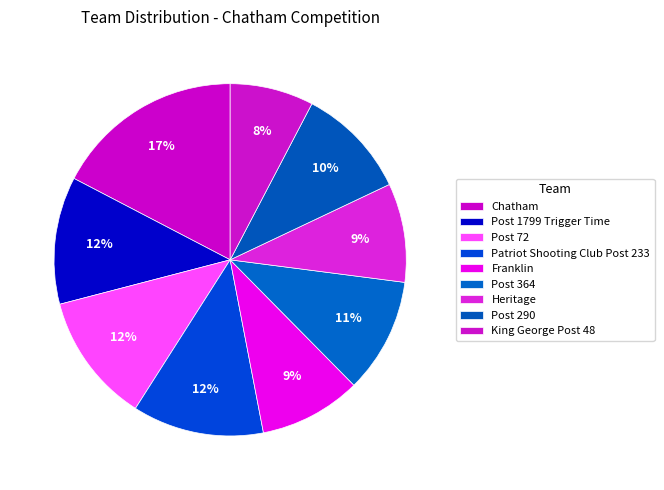

How many segments does this pie chart have?

9